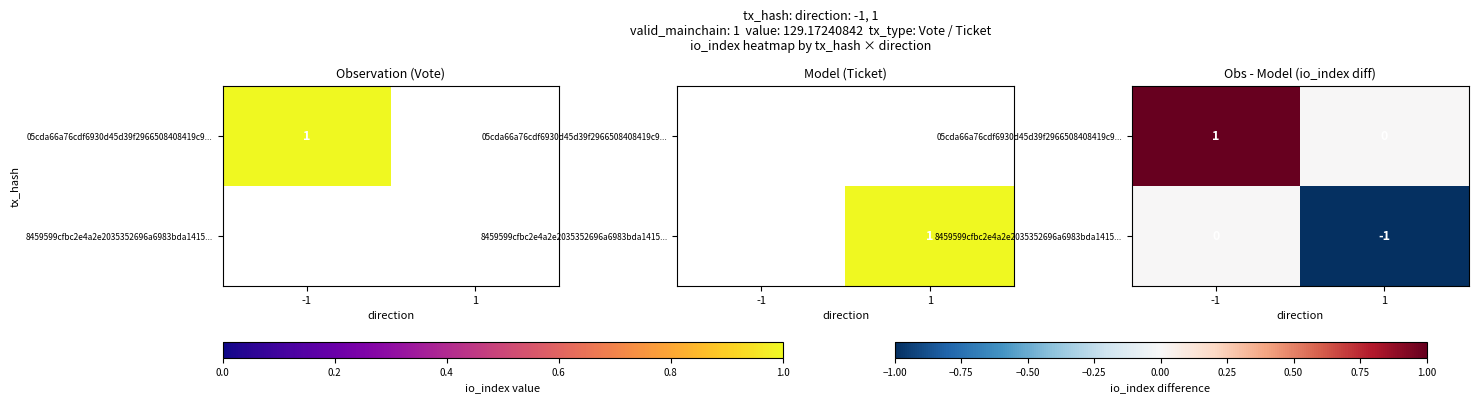

What is the sum of all 05cda66a76cdf6930d45d39f2966508408419c9... values?

1